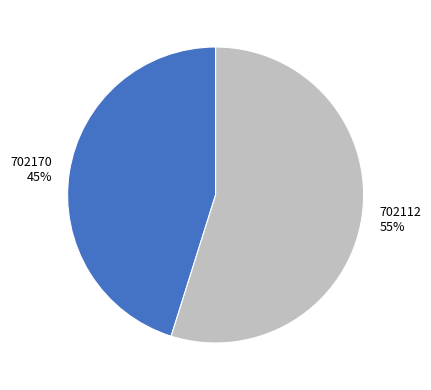

To the nearest percent, what is the difference between the largest and smallest slice percentages?

10%